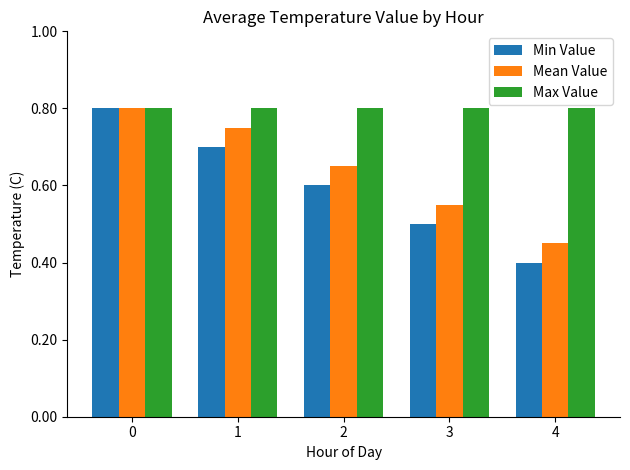

Rank the series at 1 from highest to lowest value.

Max Value, Mean Value, Min Value